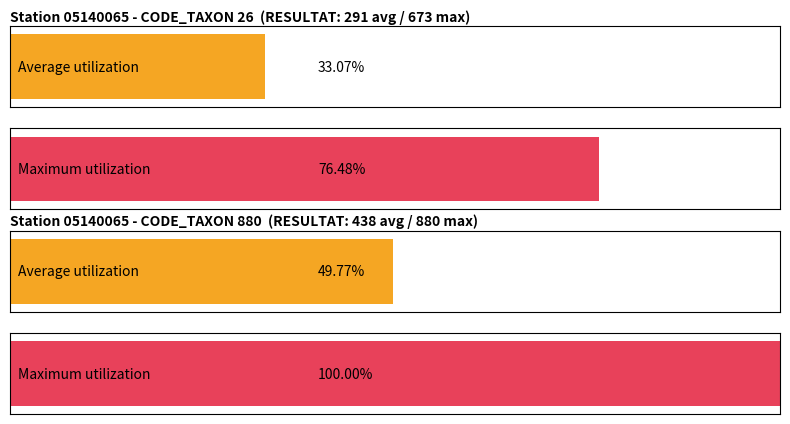

What are all the series names shown in the legend?

Average utilization, Maximum utilization